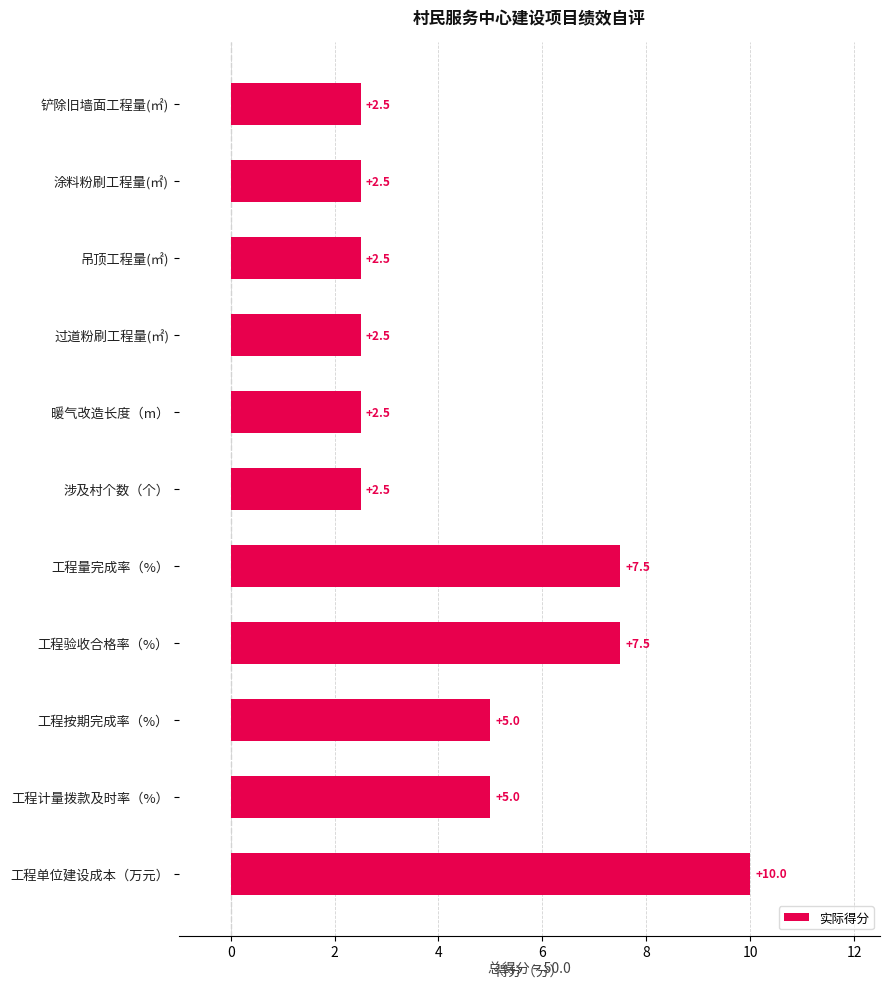

Reading top to bottom, what are all the values shown in this chart?

2.5	2.5	2.5	2.5	2.5	2.5	7.5	7.5	5.0	5.0	10.0